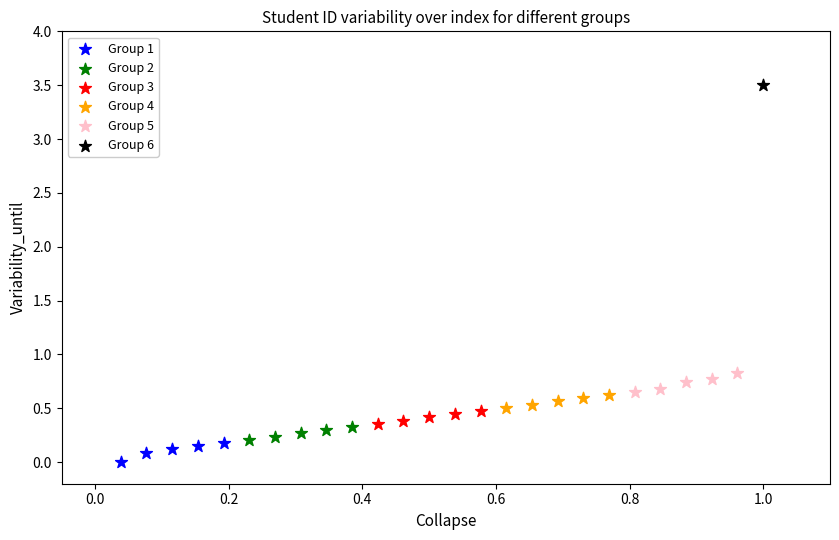

Which series reaches the maximum Y coordinate?

Group 6